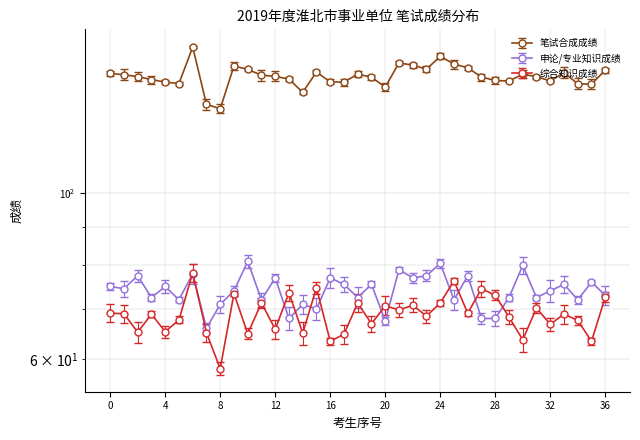

What is the value of the 综合知识成绩 point at the 4th from the left?

69.1